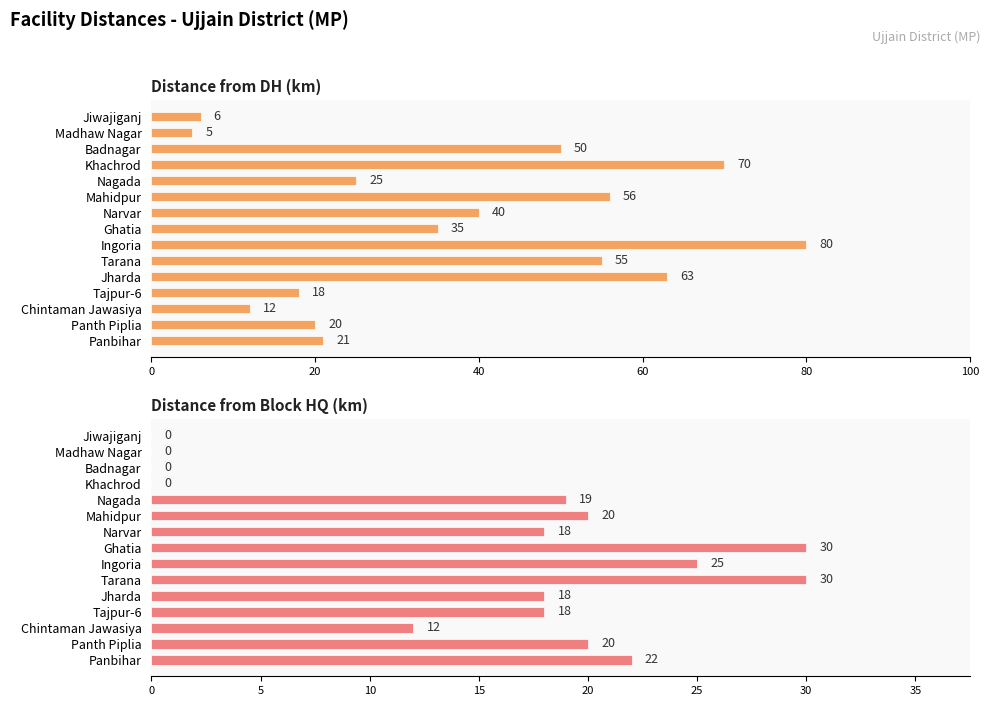

The Distance from Block HQ (km) series shows 0 at Madhaw Nagar. True or false?

True